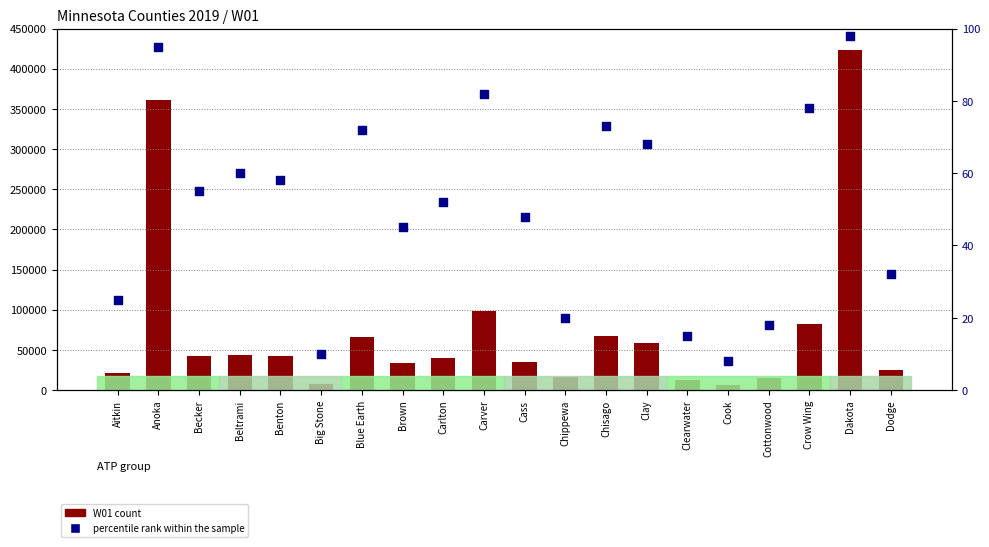

Which series contains the highest Y value?

W01 count